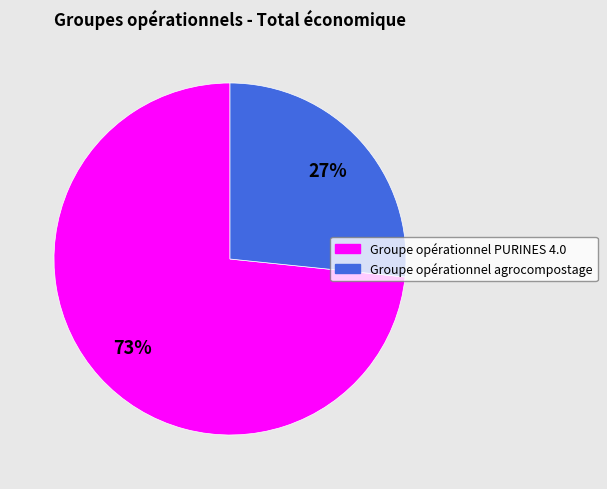

How many segments does this pie chart have?

2